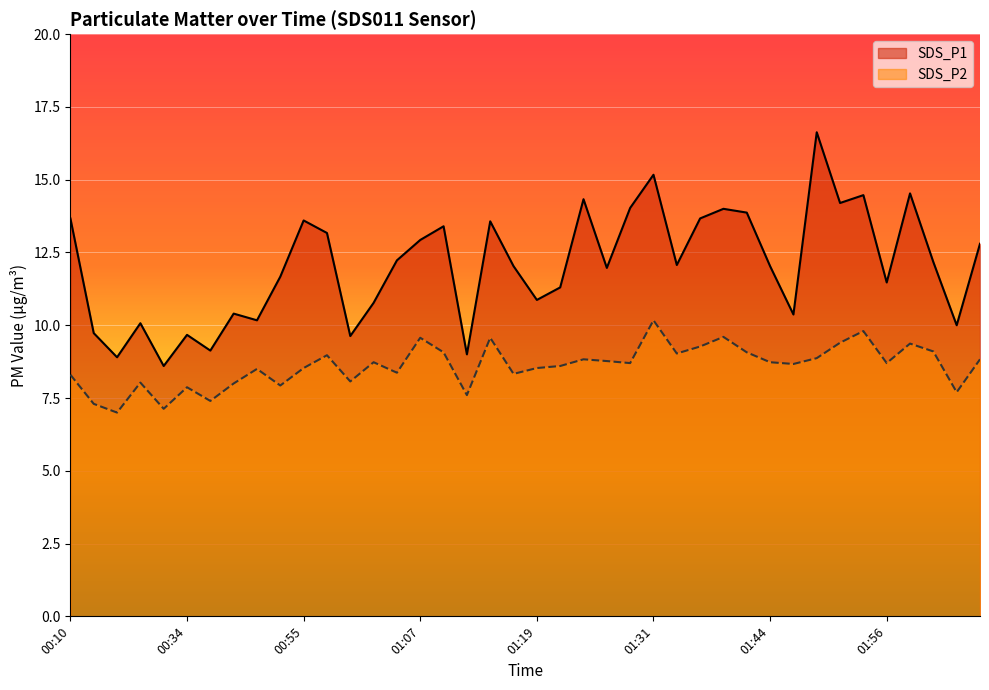

True or false: SDS_P2 and SDS_P1 intersect in this chart.

False